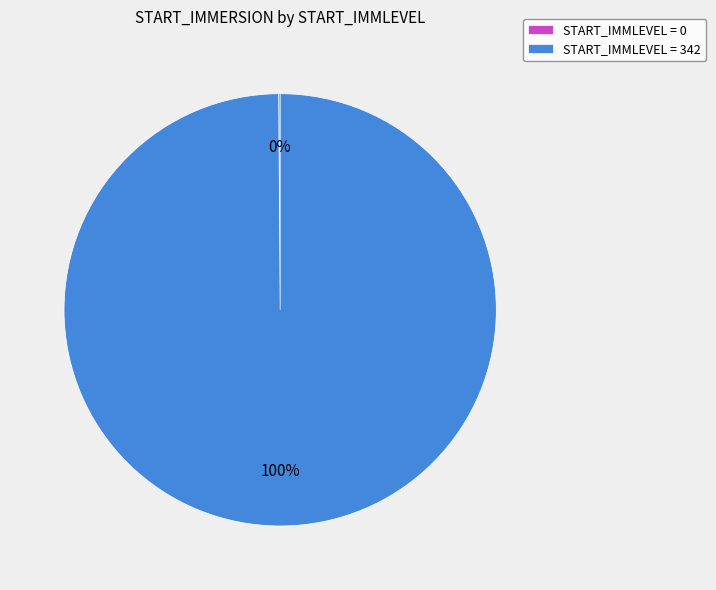

To the nearest percent, what percentage of the pie is START_IMMLEVEL = 342?

100%